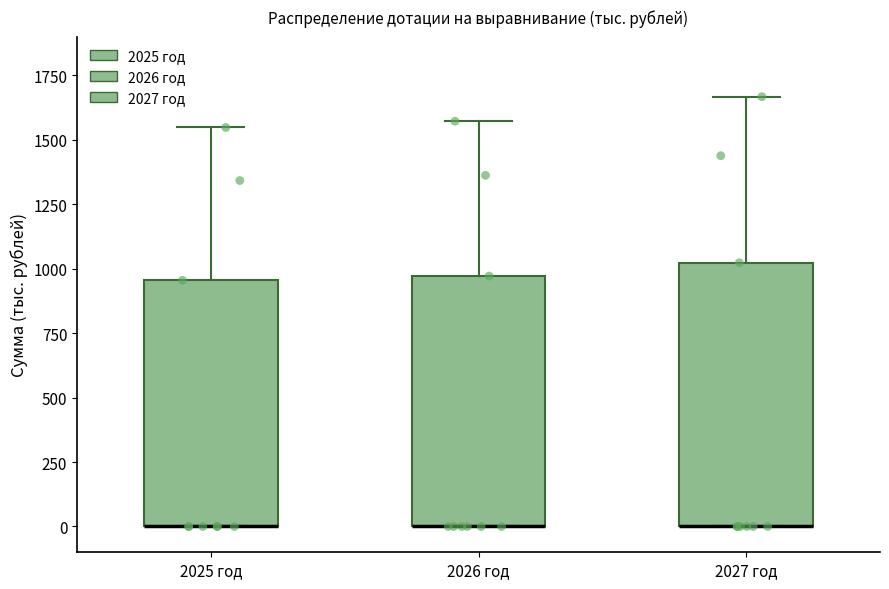

Reading left to right, transcribe this box plot: for each box, give where its median line is, the range the box spans, and where its two whiskers end, as read against the y-axis. The values are not printed on the chart, so give them approximately, as read against the axis.

2025 год: median 0 (drawn on the box's lower edge), box 0 to 950, whiskers 0 to 1550
2026 год: median 0 (drawn on the box's lower edge), box 0 to 950, whiskers 0 to 1550
2027 год: median 0 (drawn on the box's lower edge), box 0 to 1000, whiskers 0 to 1650